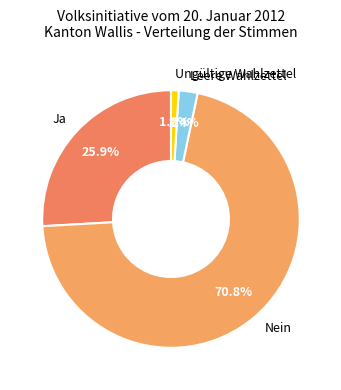

What is the largest slice in the pie chart?

Nein